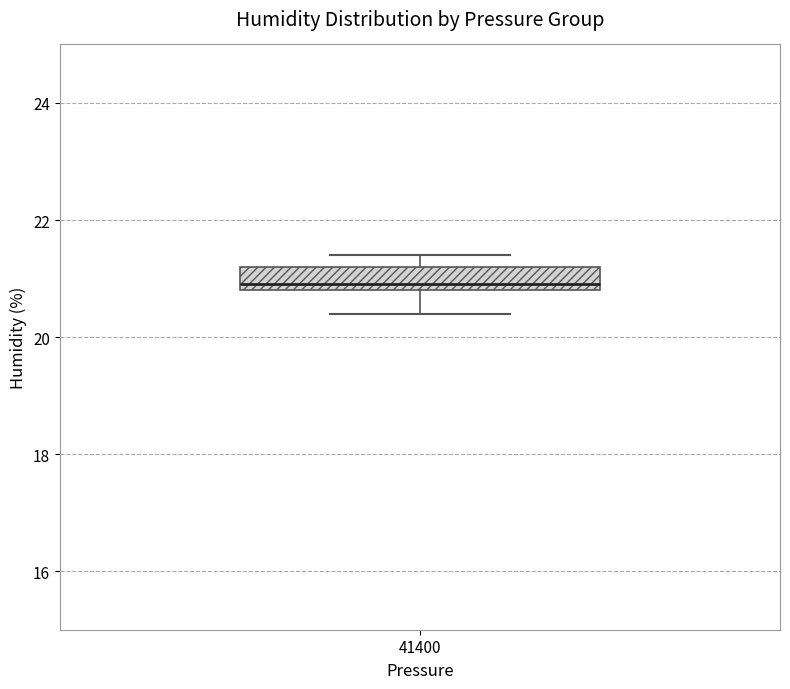

Where is the lower edge of the box at x = 41400 on the y-axis? The values are not printed on the chart, so give them approximately, as read against the axis.

20.8